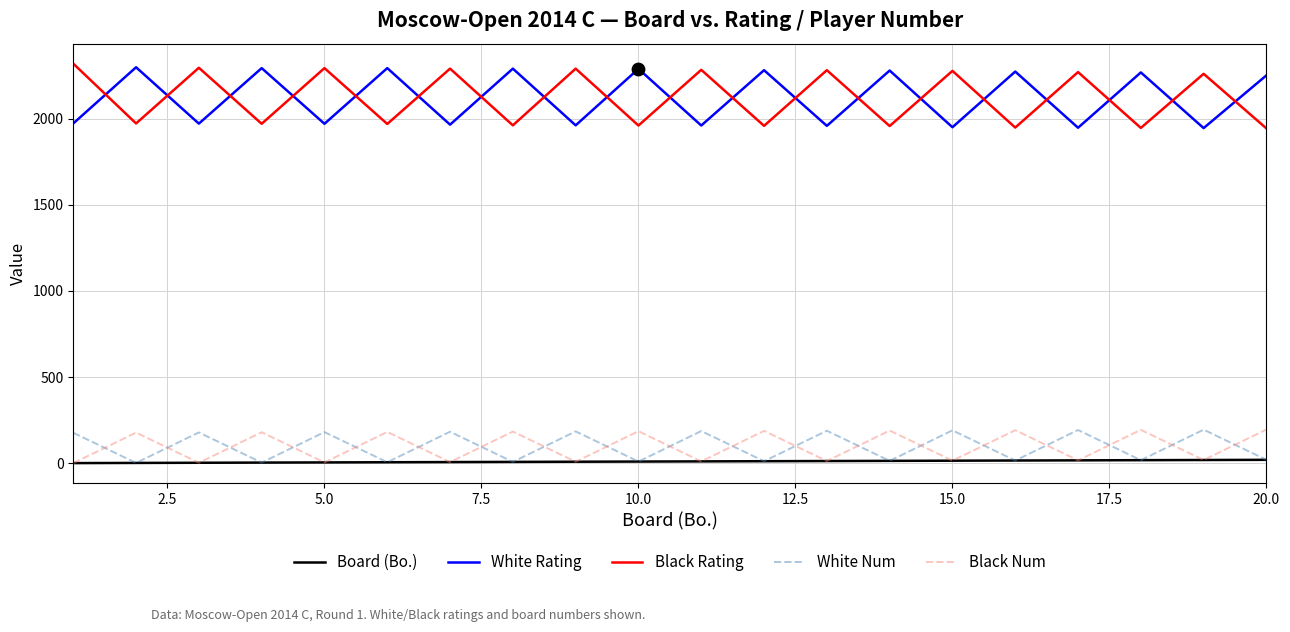

True or false: White Num and Black Rating intersect in this chart.

False